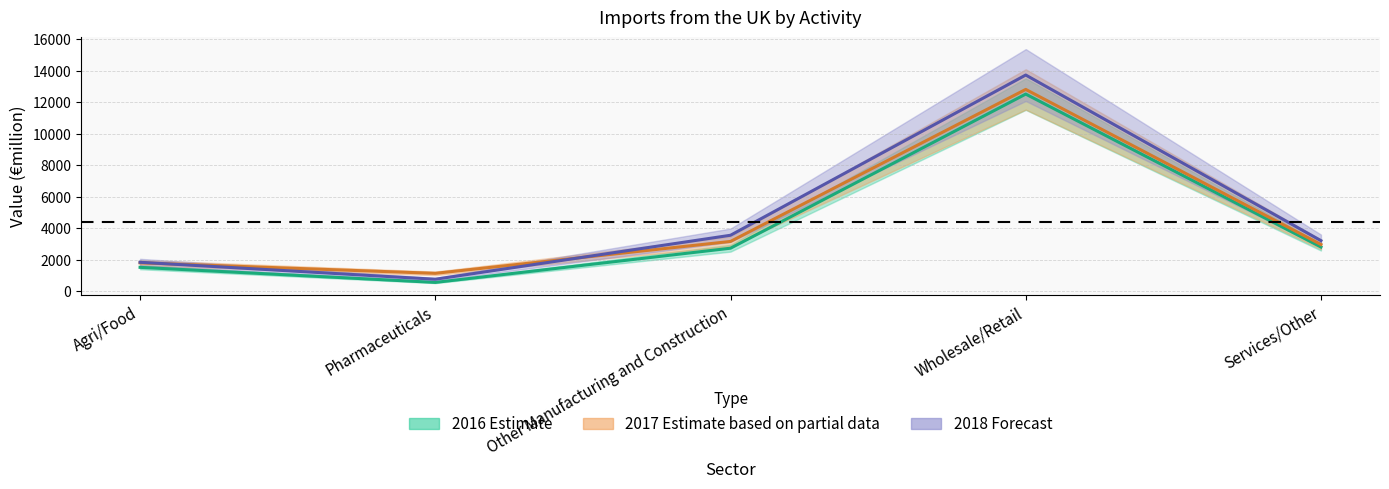

How many interior local peaks does the 2016_value series have?

1